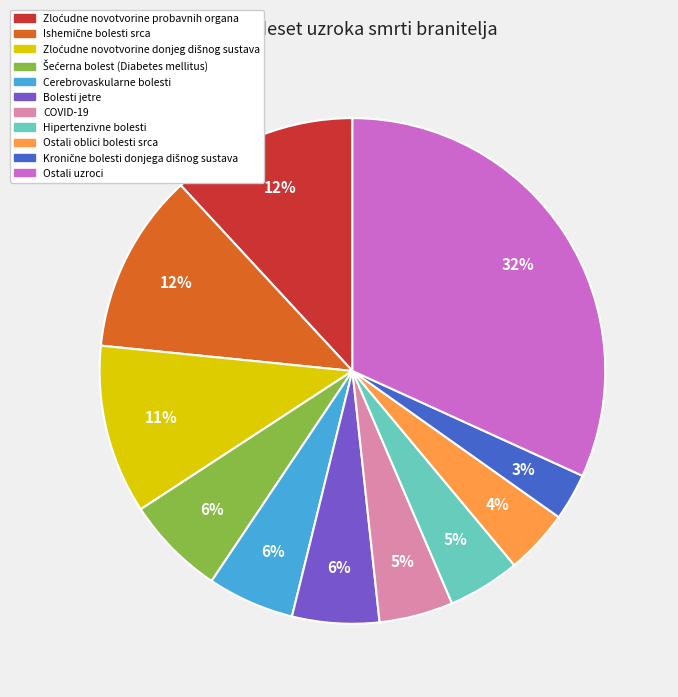

True or false: COVID-19 accounts for 5% of the total.

True